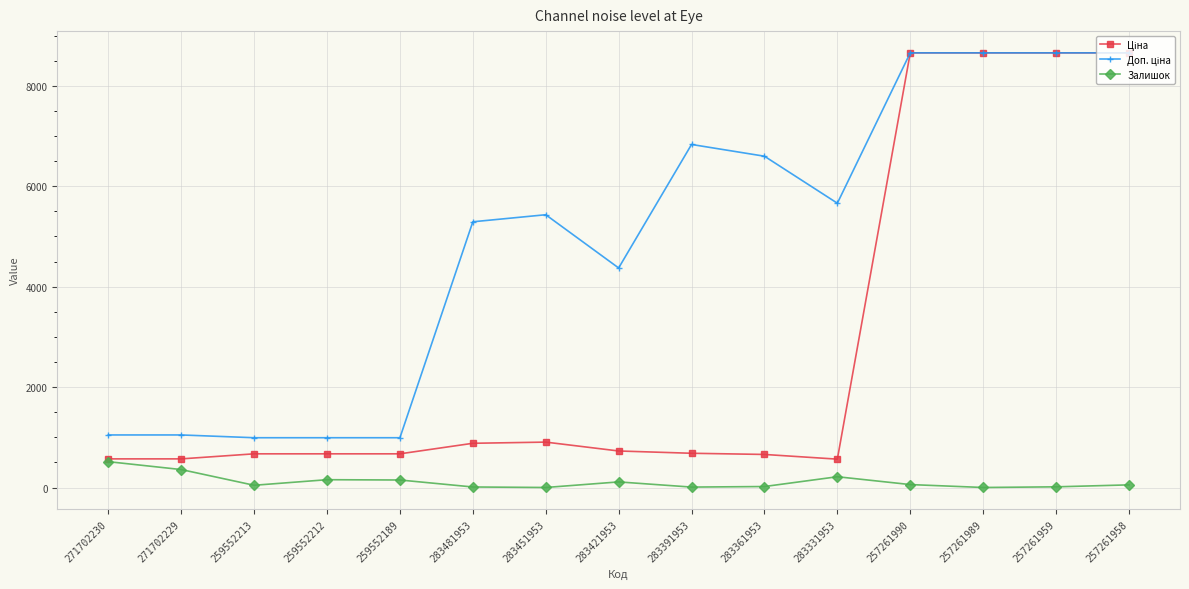

Does the chart have visible grid lines?

Yes